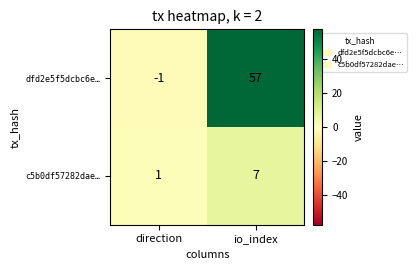

Reading right to left, extract all data points from this chart.

dfd2e5f5dcbc6e…: 57	-1
c5b0df57282dae…: 7	1